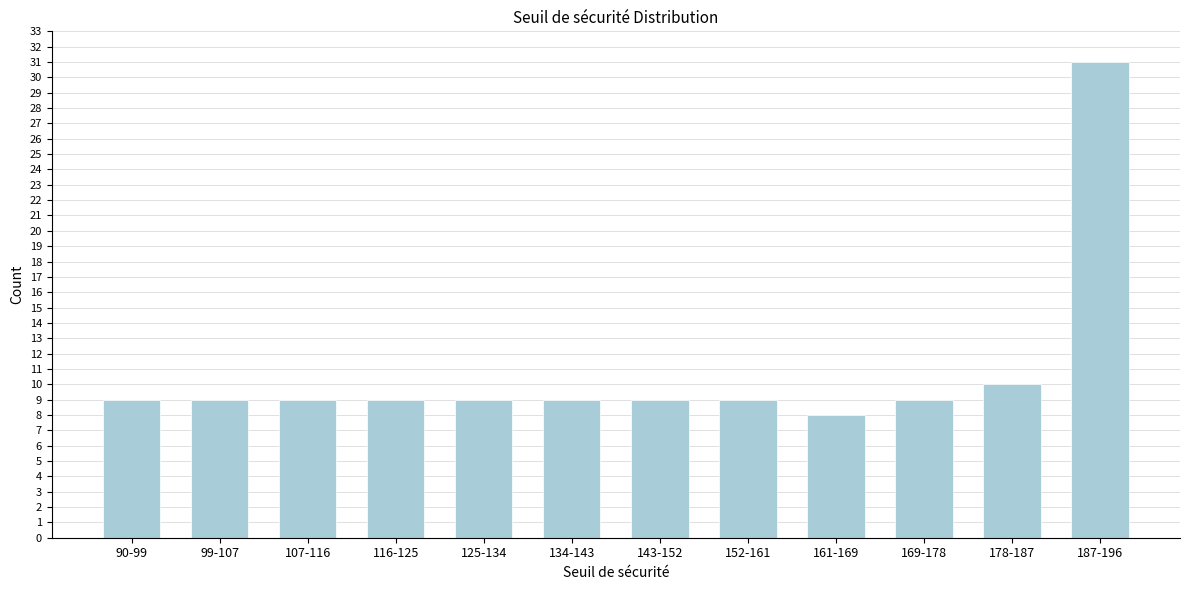

Reading left to right, list all the values displayed in this chart.

90-99=9	99-107=9	107-116=9	116-125=9	125-134=9	134-143=9	143-152=9	152-161=9	161-169=8	169-178=9	178-187=10	187-196=31